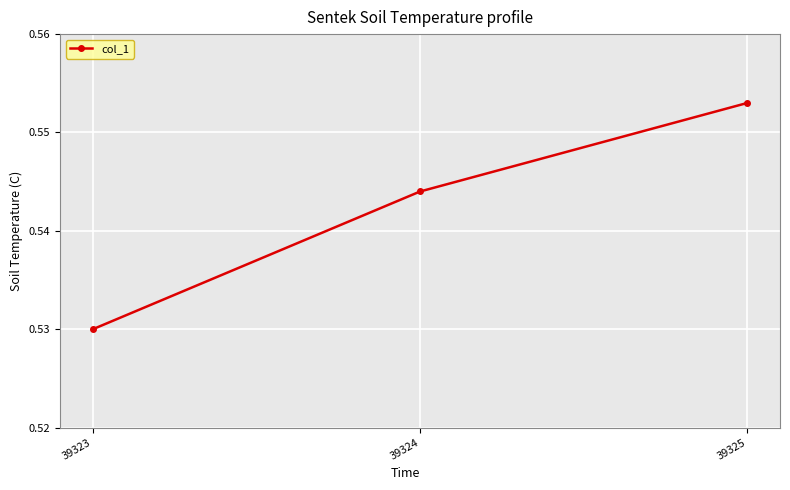

The chart shows a value of 0.2 at 39323. True or false?

False